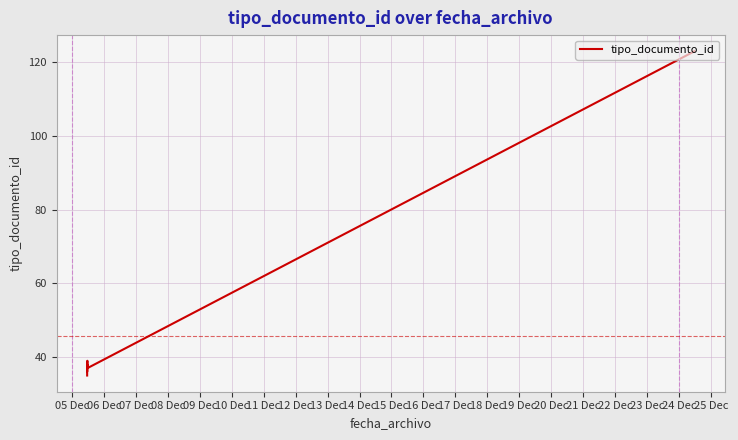

How many interior local peaks (higher than both neighbors) does the data have?

2